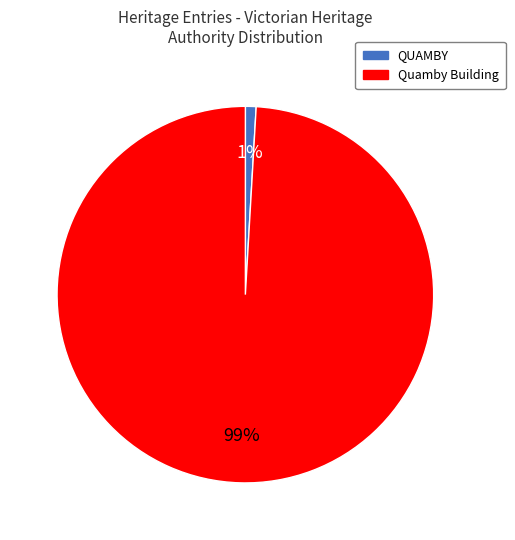

What percentage is the Quamby Building slice, to the nearest percent?

99%